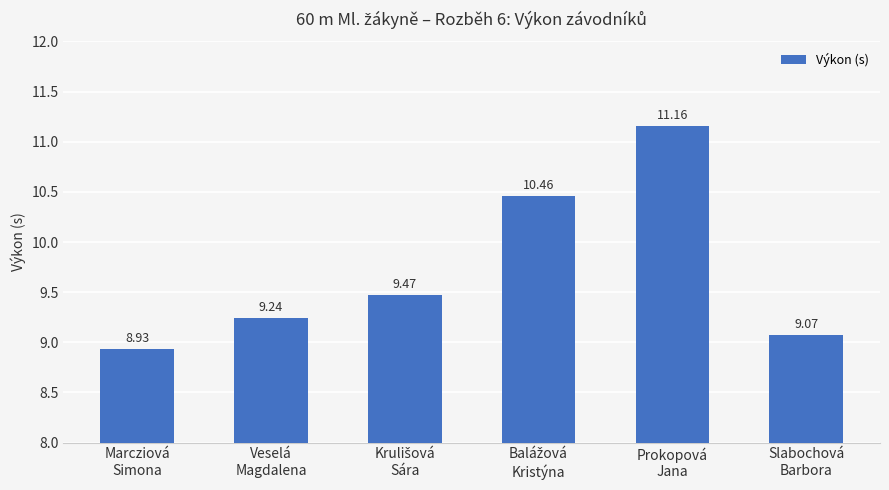

What is the minimum value shown in the chart?

8.9